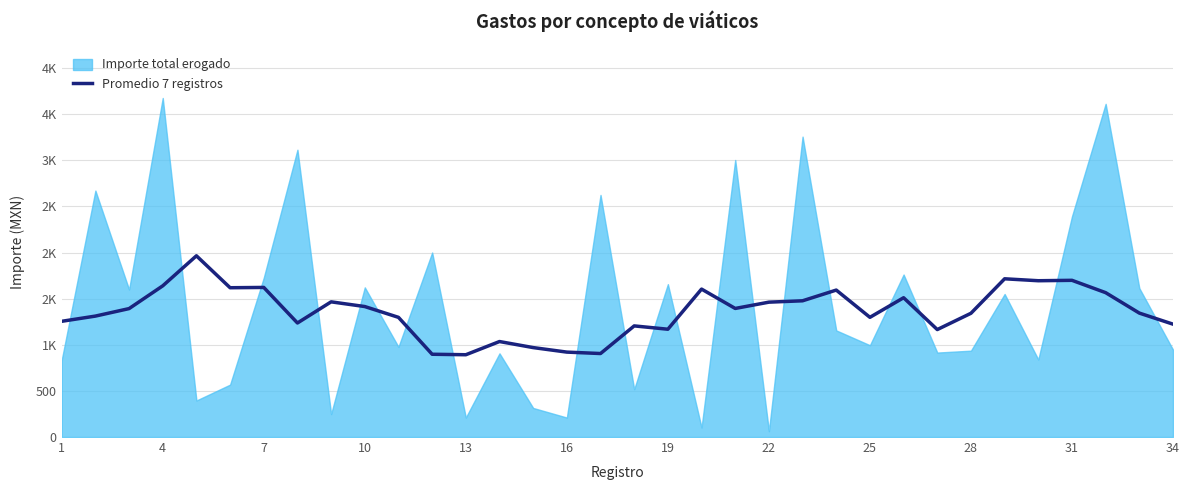

How many data points does each series have?

34